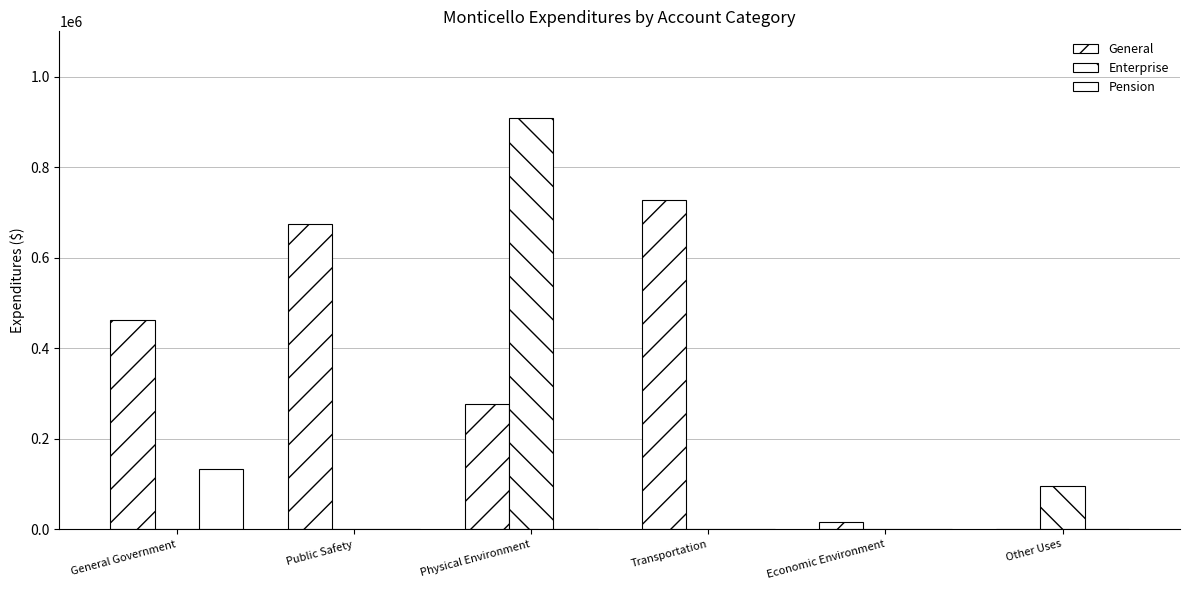

Does the chart contain stacked bars?

No